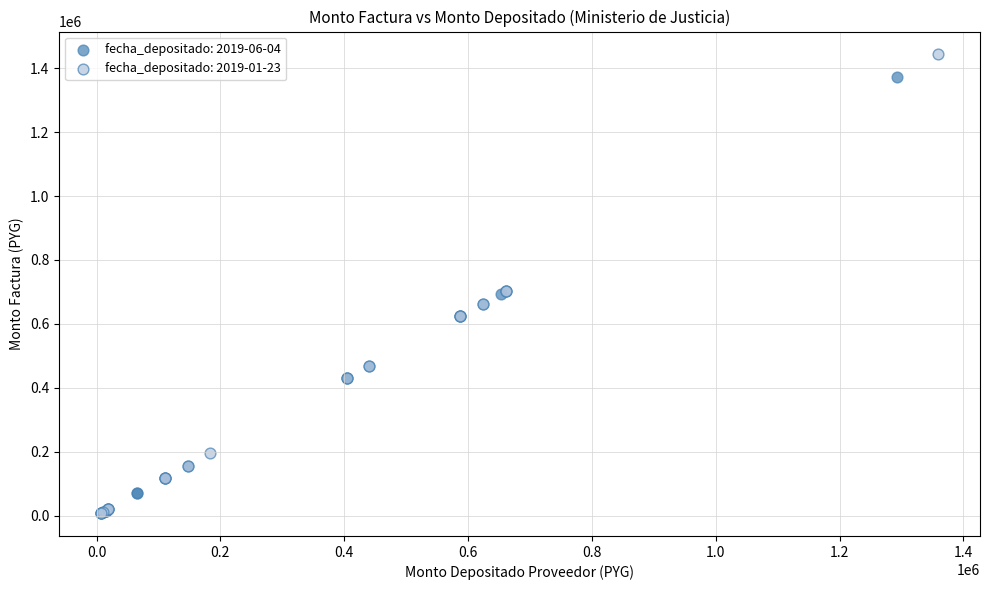

Which series reaches the maximum Y coordinate?

fecha_depositado: 2019-01-23